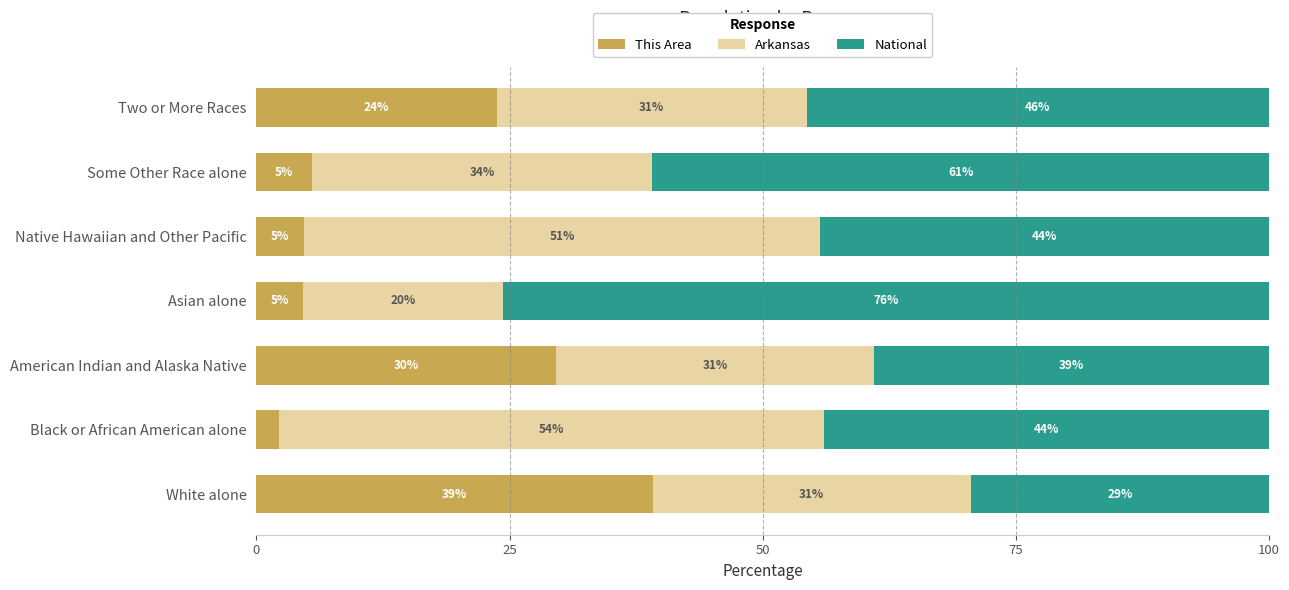

Reading right to left, list all the values displayed in this chart.

This Area: 23.7	5.5	4.7	4.6	29.6	2.3	39.2
Arkansas: 30.6	33.6	50.9	19.7	31.4	53.8	31.3
National: 45.7	60.9	44.3	75.7	39.0	43.9	29.5